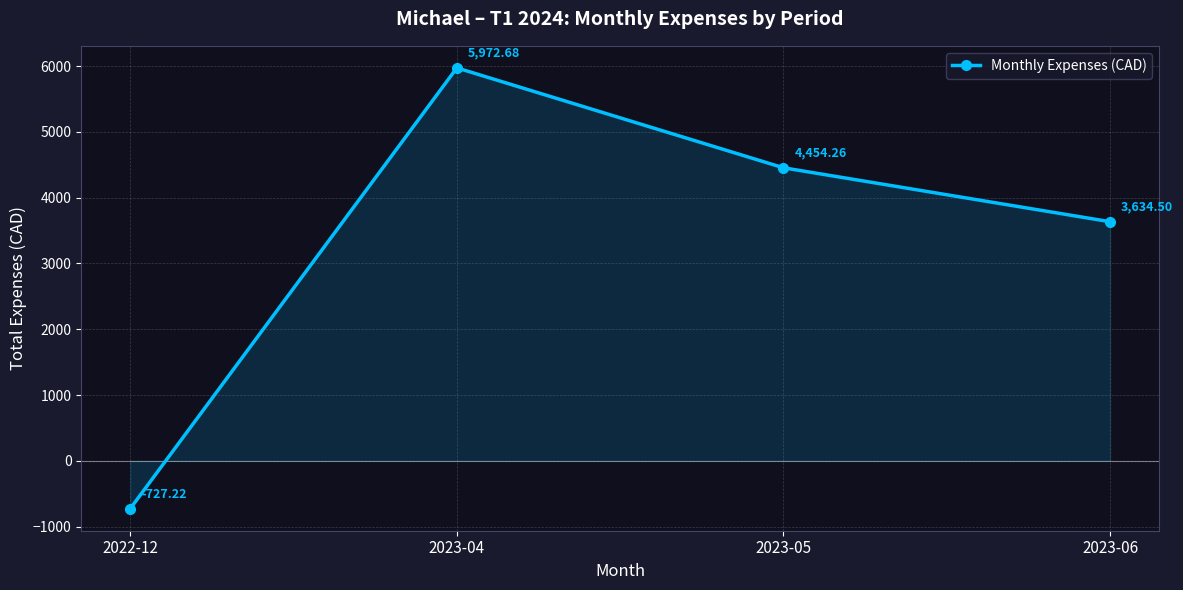

How many values are below 4454?

2